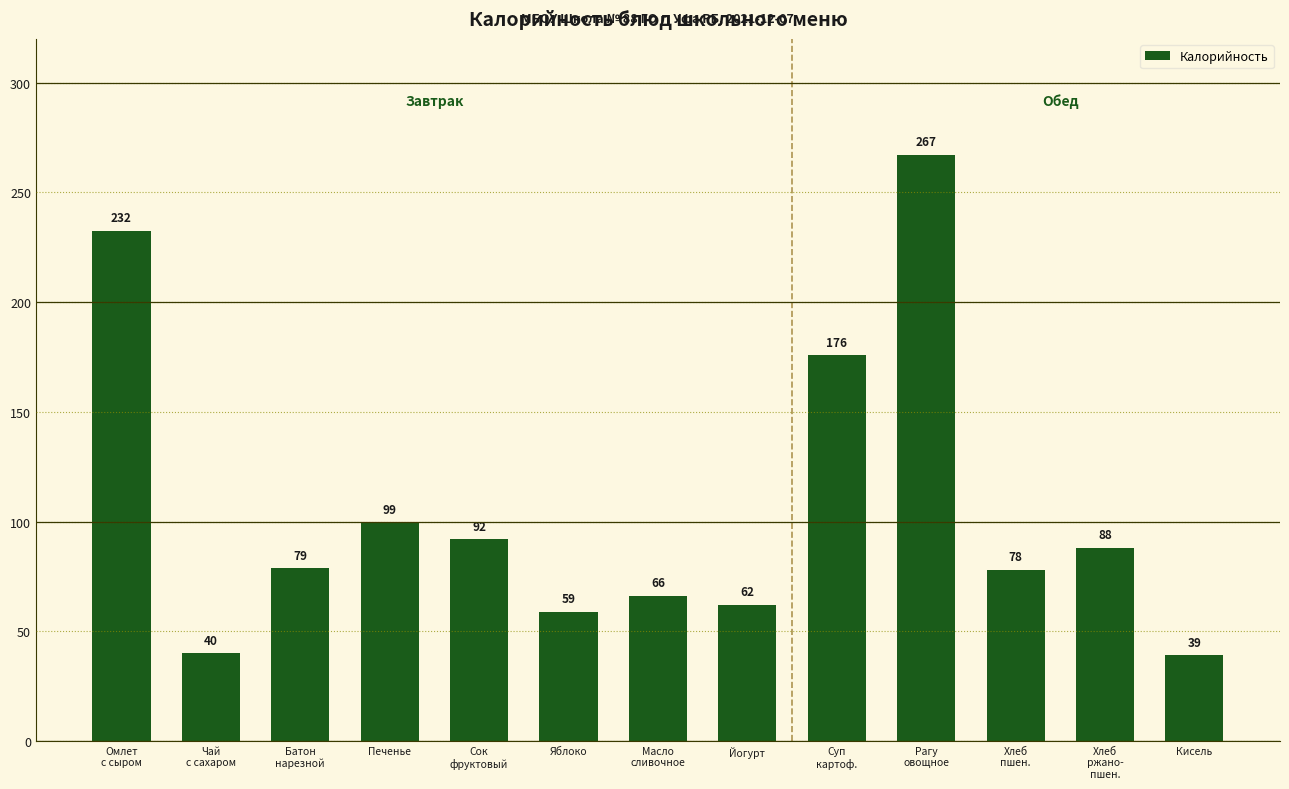

What is the difference between the values at Йогурт and Батон
нарезной?

16.6